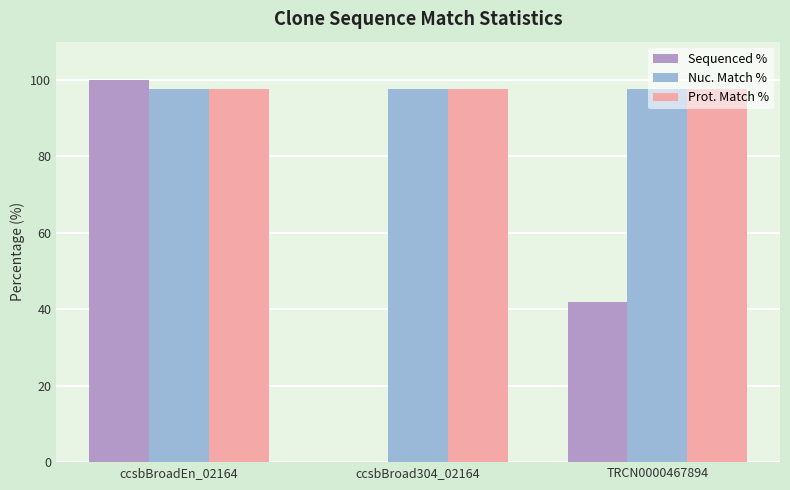

Are the bars grouped side by side (vs. stacked)?

Yes